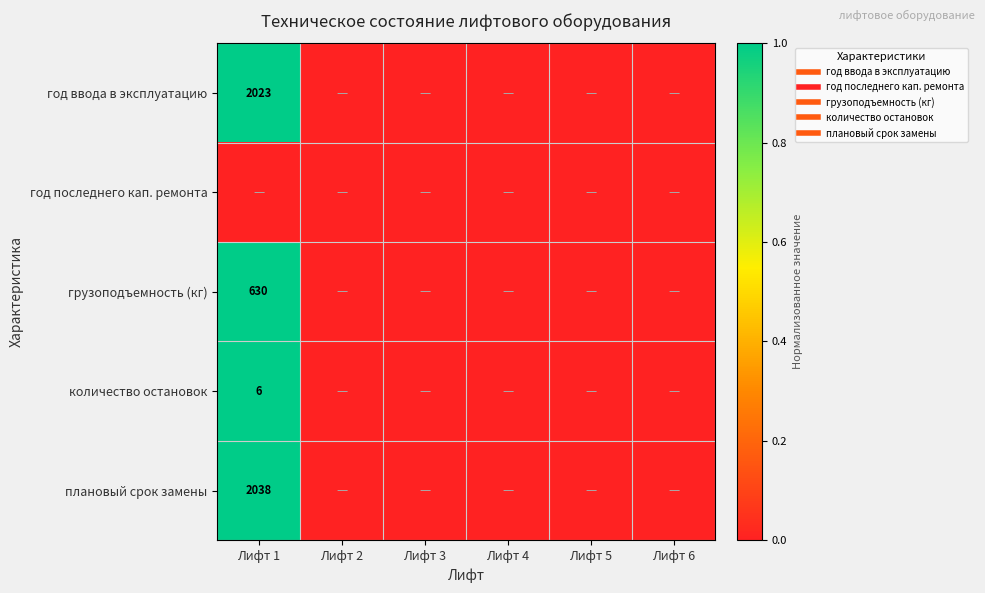

The value of грузоподъемность (кг) at Лифт 2 is 0. True or false?

True